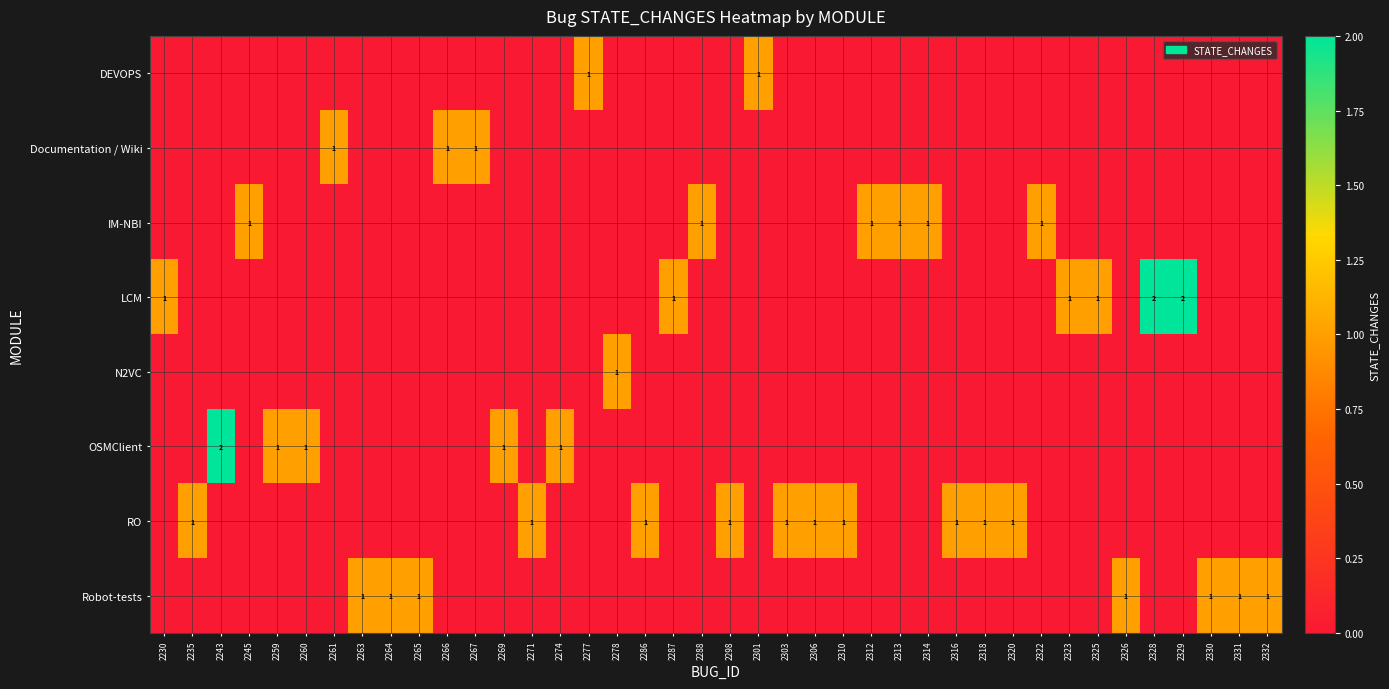

Which has a higher value, 2261 or 2267?

2261